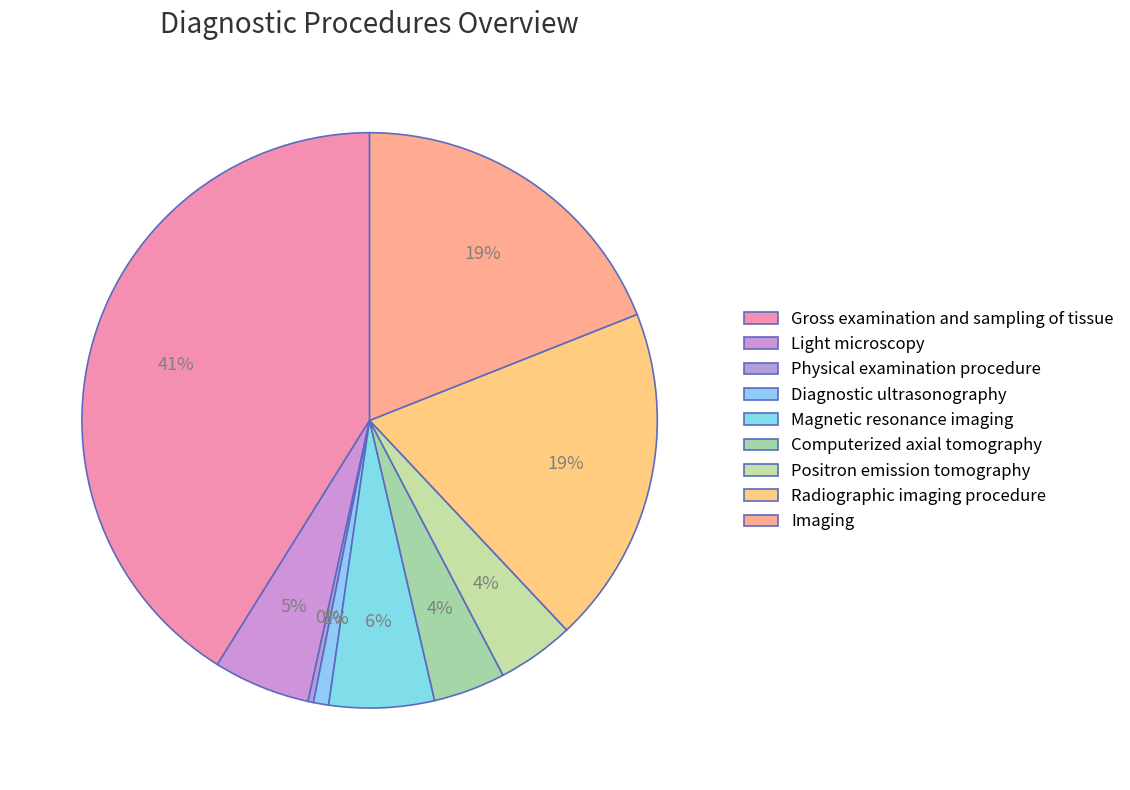

Is there any slice that represents more than half of the pie?

No